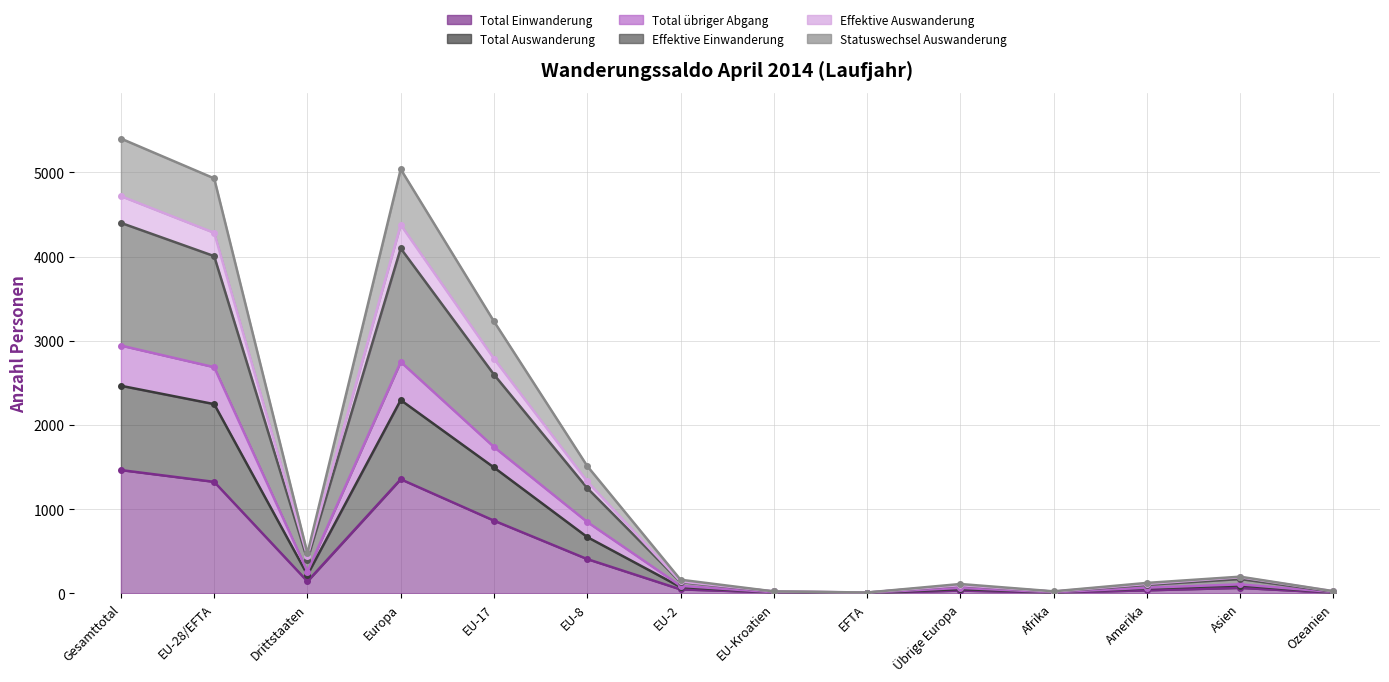

How many data points in Effektive Auswanderung are above 196?

6